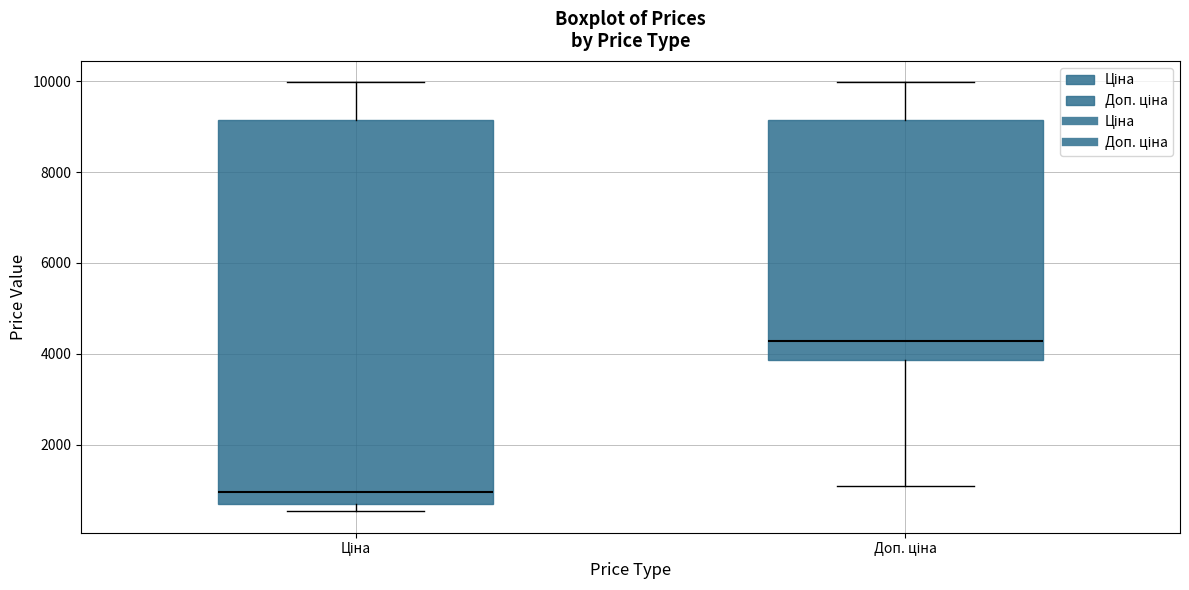

Which box has the lowest median line?

Ціна